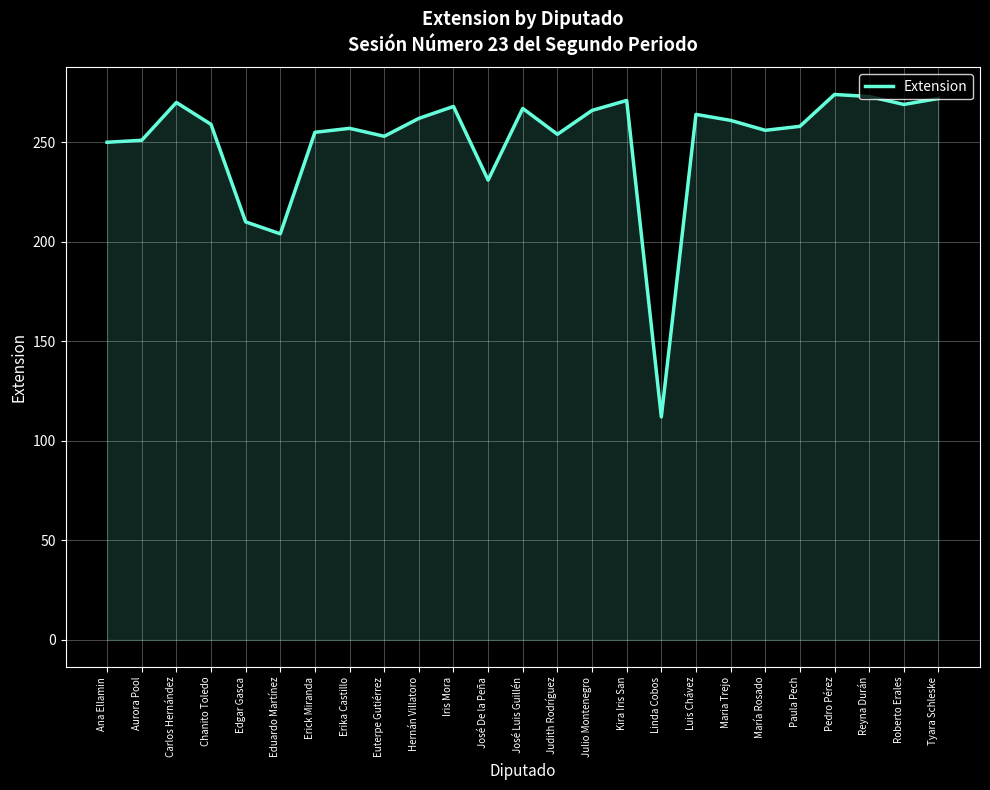

What is the maximum value shown in the chart?

274